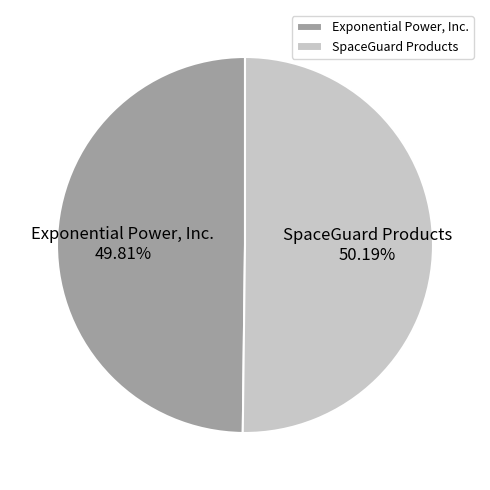

Rank the categories by value from highest to lowest.

SpaceGuard Products, Exponential Power, Inc.